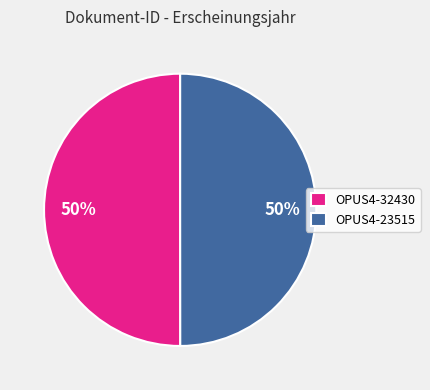

Is it true that OPUS4-32430 is 35% of the pie?

False